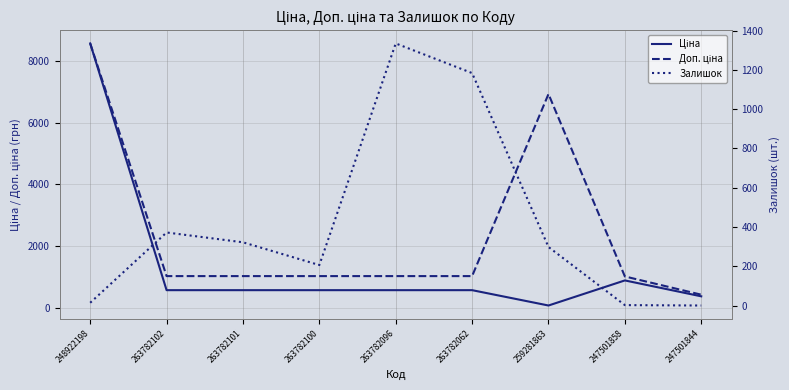

Which label corresponds to the smallest value in the chart?

247501844